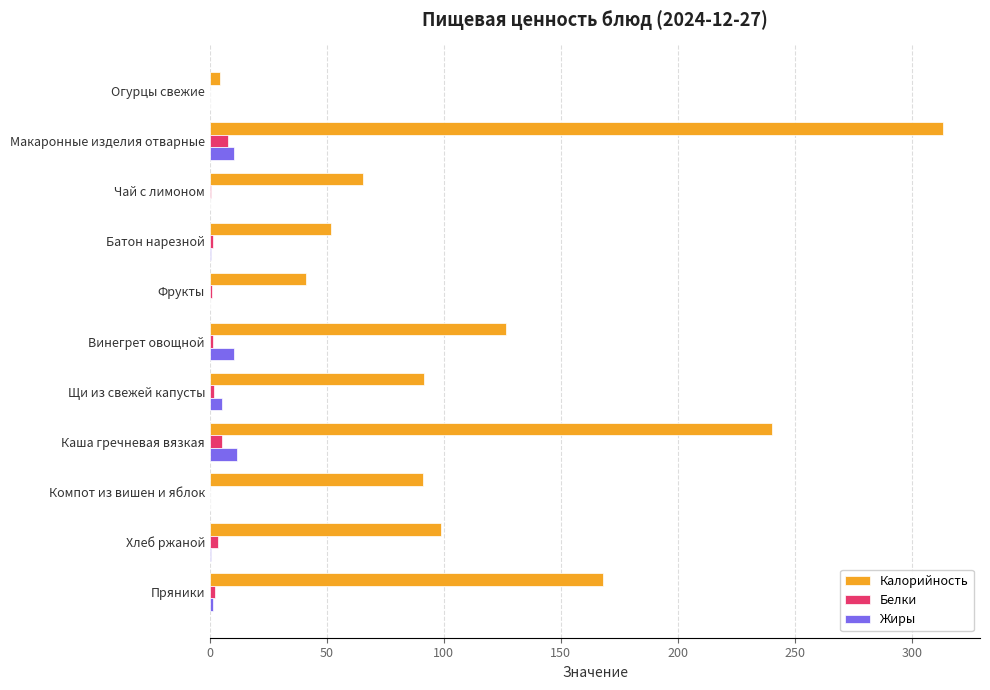

At which category is the sum across all series the highest?

Макаронные изделия отварные